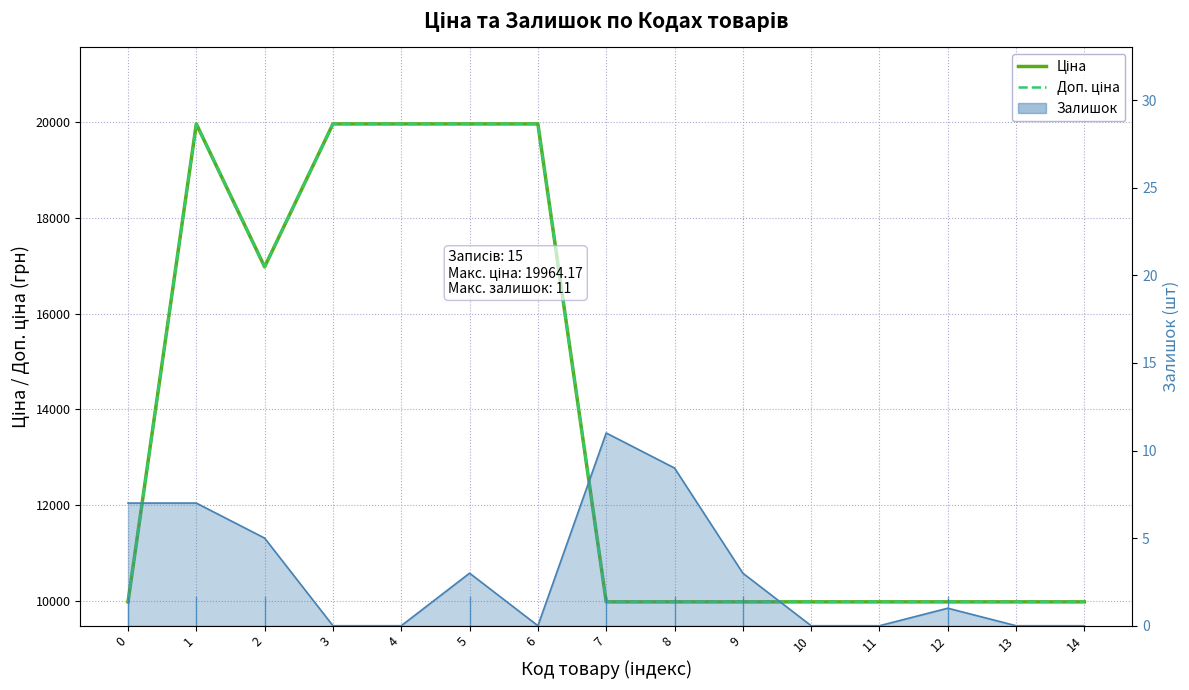

At how many categories does at least one series exceed 14292?

6